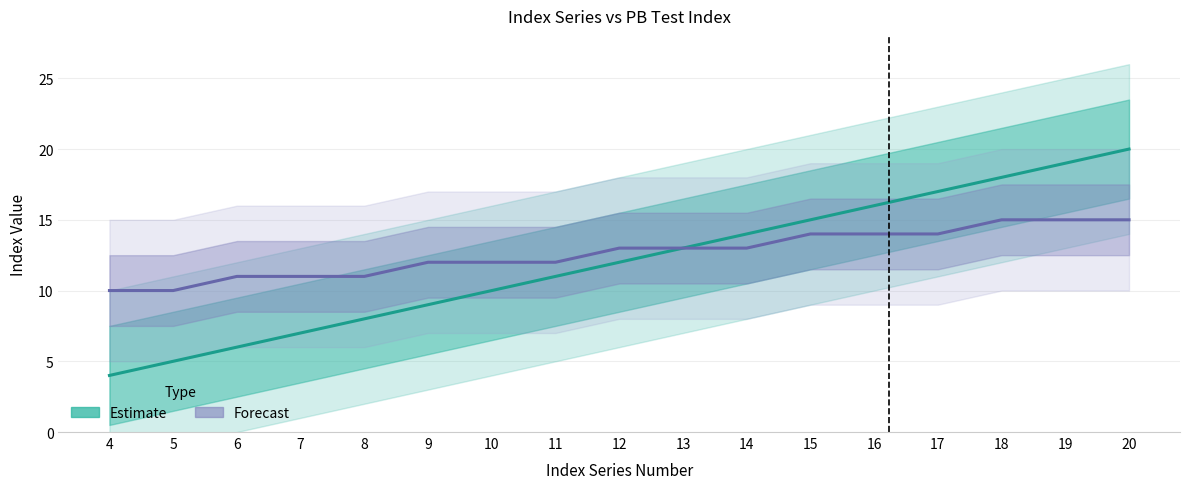

Which has a higher value, 20 or 6?

20